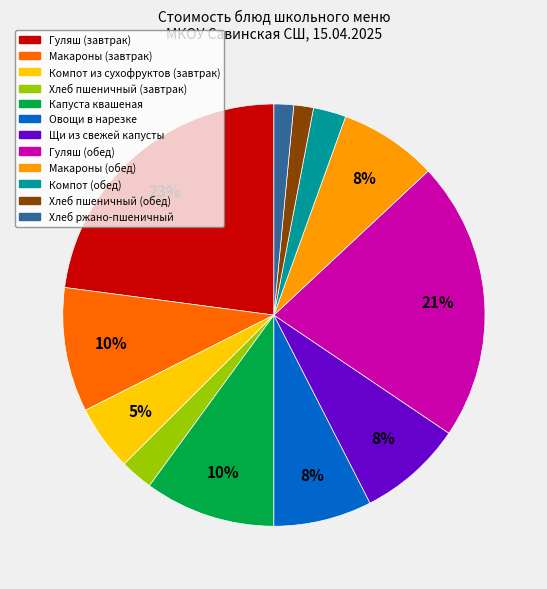

What is the largest slice in the pie chart?

Гуляш (завтрак)